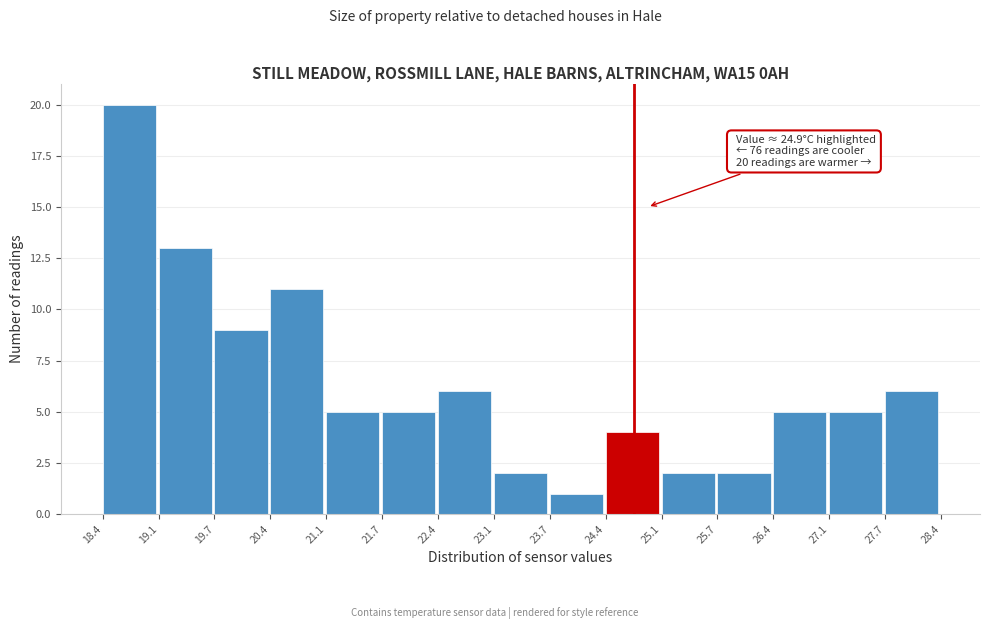

Over which range of the x-axis is the bar tallest?

18.4 to 19.1